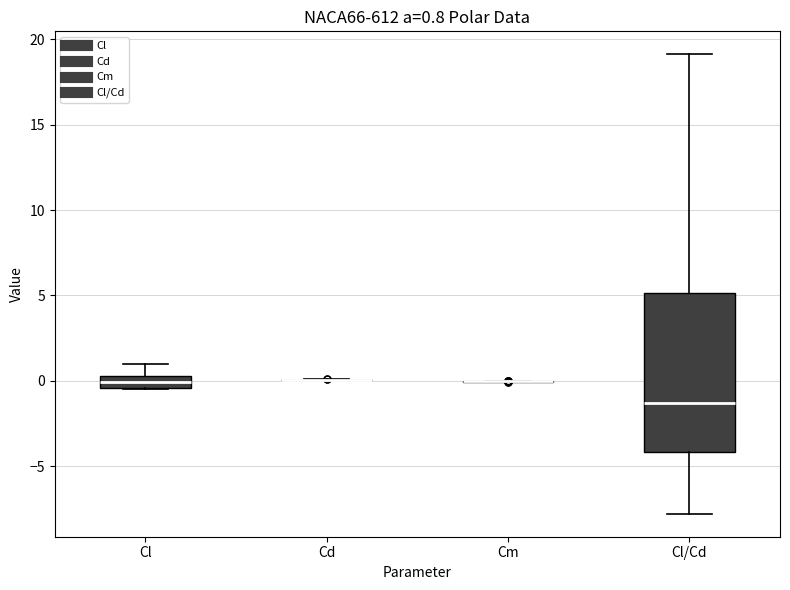

Which box is the tallest, from its lower edge to its upper edge?

Cl/Cd